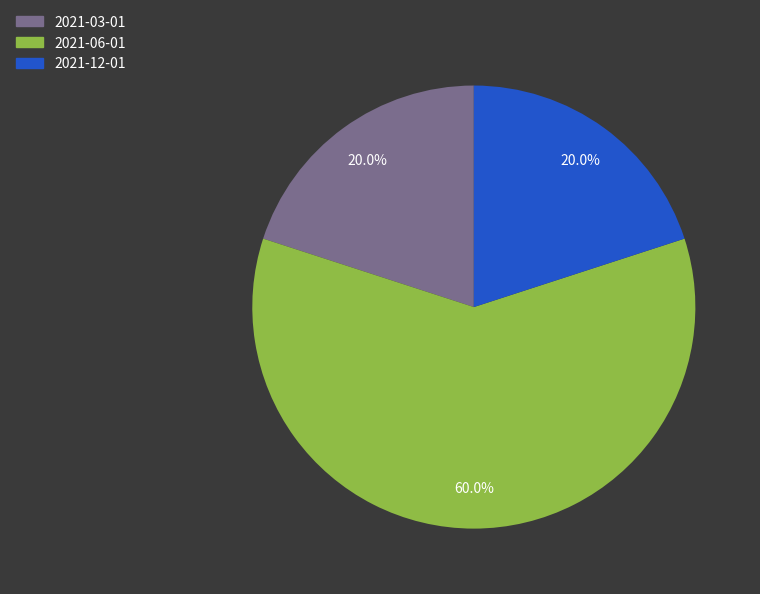

Combined, do 2021-12-01 and 2021-06-01 account for over 50%?

Yes